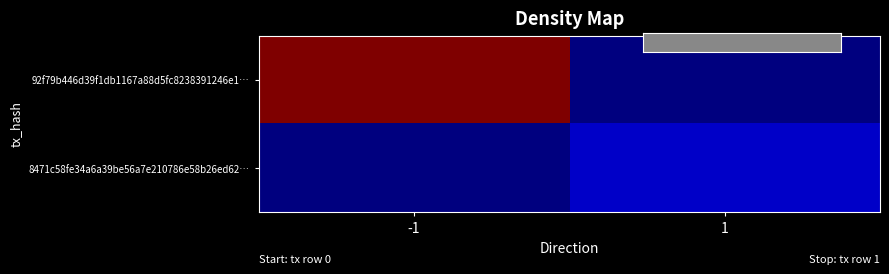

Between -1 and 1, which series saw the biggest shift?

92f79b446d39f1db1167a88d5fc8238391246e1…